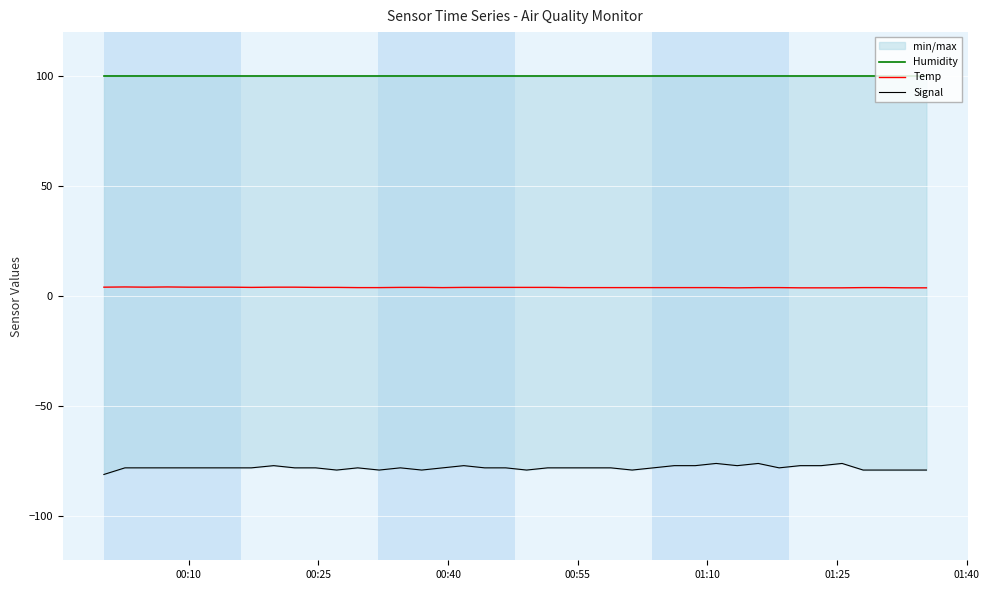

What are all the series names shown in the legend?

Humidity, Temp, Signal